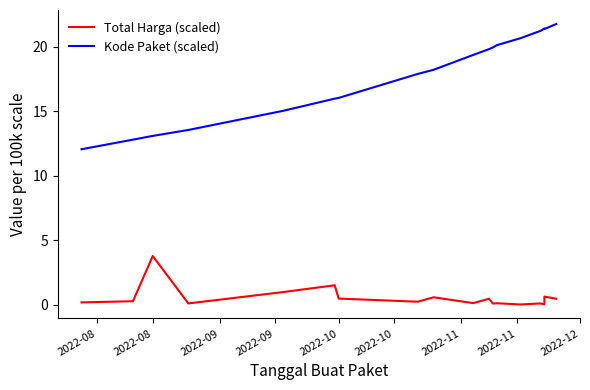

True or false: Total Harga (scaled) and Kode Paket (scaled) cross at least once.

False